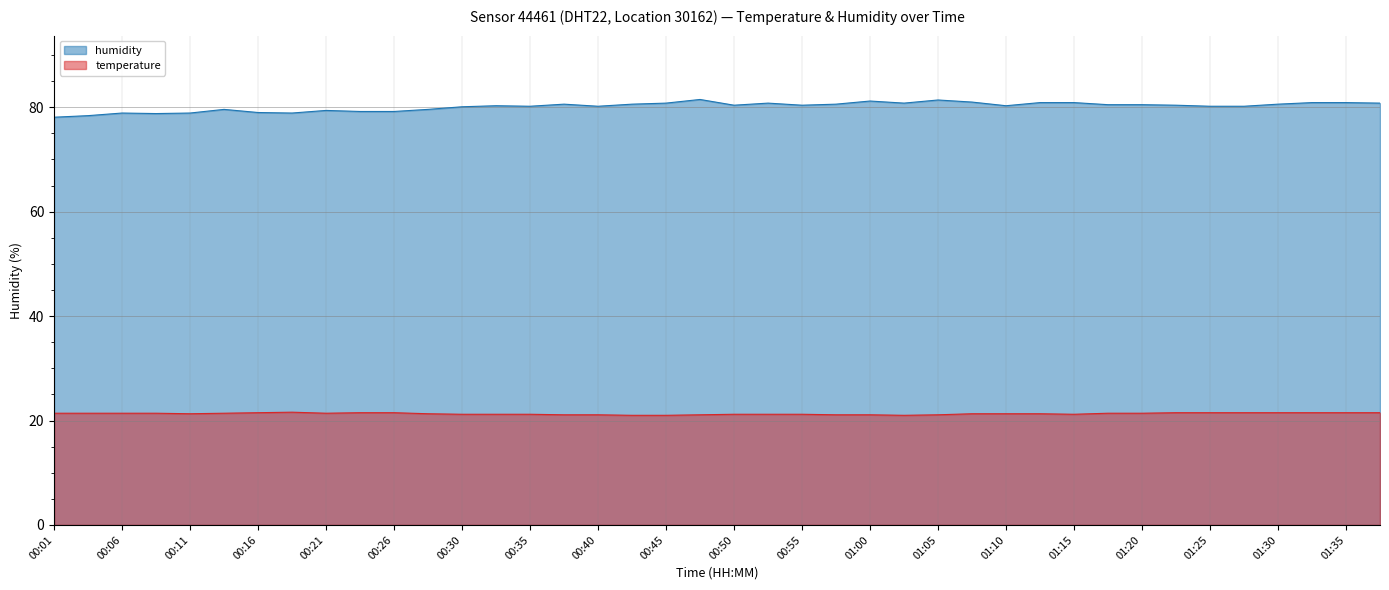

At 00:18, list the series in order from largest to smallest.

humidity, temperature